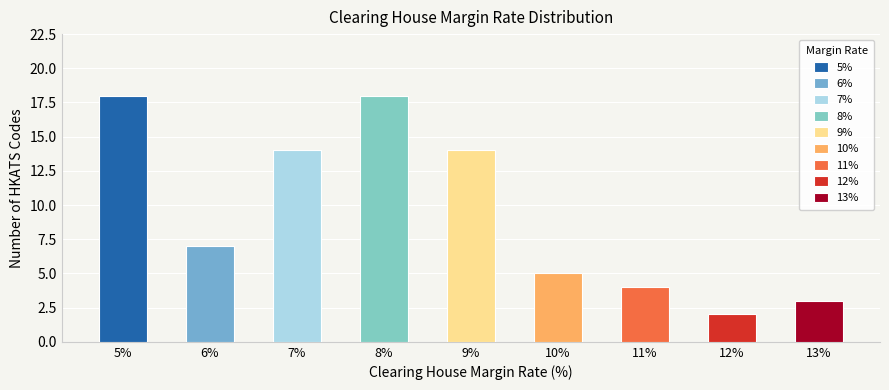

What is the sum of the values at 6% and 7%?

21